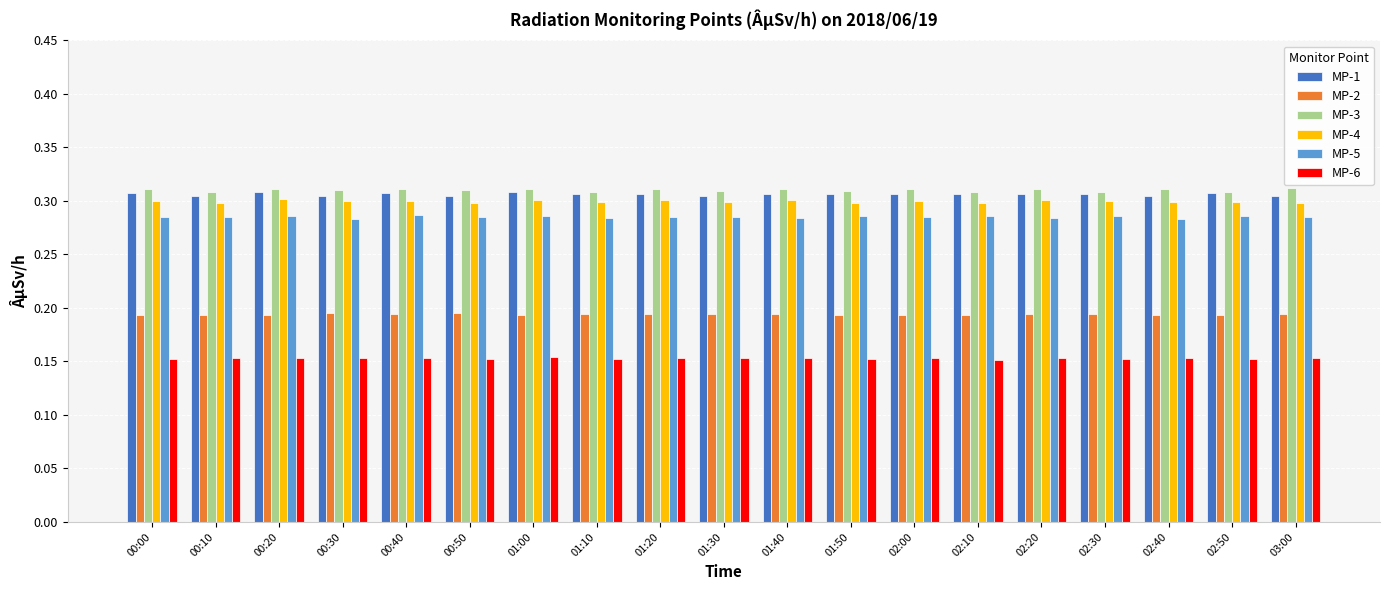

What is the sum of the MP-4 values at 03:00 and 02:10?

0.6